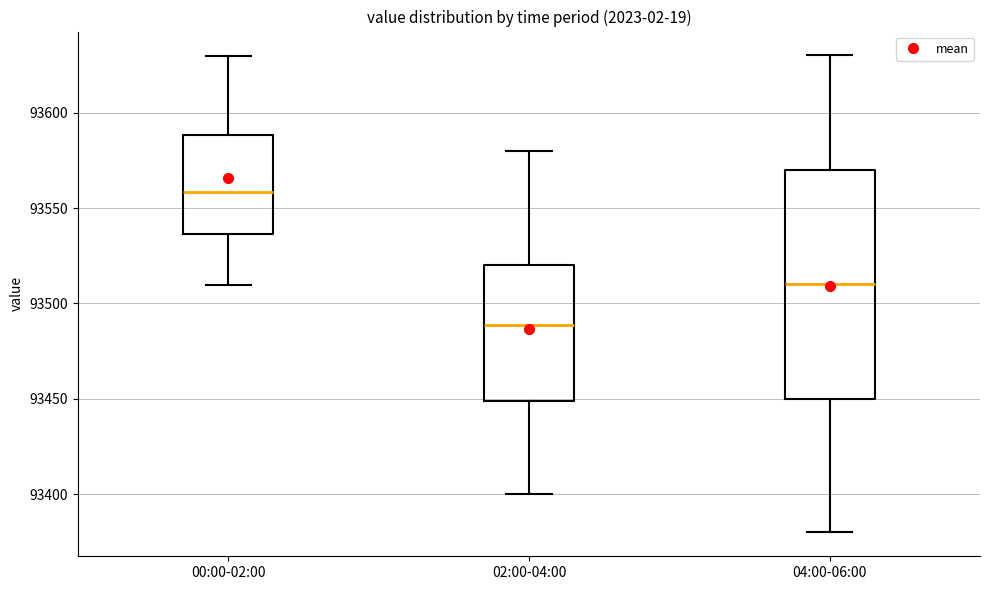

Reading left to right, transcribe this box plot: for each box, give where its median line is, the range the box spans, and where its two whiskers end, as read against the y-axis. The values are not printed on the chart, so give them approximately, as read against the axis.

00:00-02:00: median 93560, box 93535 to 93590, whiskers 93510 to 93630
02:00-04:00: median 93490, box 93450 to 93520, whiskers 93400 to 93580
04:00-06:00: median 93510, box 93450 to 93570, whiskers 93380 to 93630